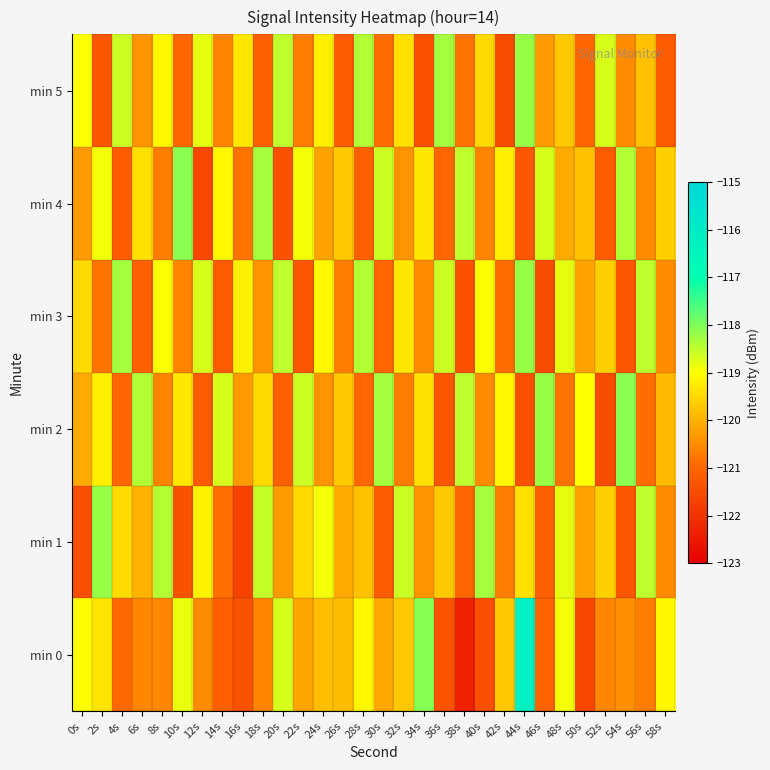

Reading left to right, extract all data points from this chart.

min 0: 0s=-119.0	2s=-119.4	4s=-120.9	6s=-120.6	8s=-120.6	10s=-118.8	12s=-120.5	14s=-121.1	16s=-121.3	18s=-120.6	20s=-118.7	22s=-120.2	24s=-119.8	26s=-119.9	28s=-119.1	30s=-120.1	32s=-119.7	34s=-118.1	36s=-121.3	38s=-122.3	40s=-121.4	42s=-119.7	44s=-116.2	46s=-121.0	48s=-118.9	50s=-121.6	52s=-120.6	54s=-120.5	56s=-120.7	58s=-119.1
min 1: 0s=-121.4	2s=-118.2	4s=-119.5	6s=-120.0	8s=-118.4	10s=-121.4	12s=-119.2	14s=-120.9	16s=-121.7	18s=-118.5	20s=-120.3	22s=-119.5	24s=-118.9	26s=-120.1	28s=-119.8	30s=-121.2	32s=-118.6	34s=-120.4	36s=-119.7	38s=-121.0	40s=-118.3	42s=-120.7	44s=-119.4	46s=-121.1	48s=-118.8	50s=-120.2	52s=-119.6	54s=-121.3	56s=-118.5	58s=-120.5
min 2: 0s=-120.1	2s=-119.2	4s=-121.0	6s=-118.4	8s=-120.6	10s=-119.3	12s=-121.2	14s=-118.7	16s=-120.3	18s=-119.5	20s=-121.1	22s=-118.6	24s=-120.4	26s=-119.7	28s=-121.0	30s=-118.3	32s=-120.7	34s=-119.4	36s=-121.3	38s=-118.5	40s=-120.5	42s=-119.1	44s=-121.4	46s=-118.2	48s=-120.8	50s=-119.0	52s=-121.5	54s=-118.1	56s=-120.9	58s=-119.9
min 3: 0s=-119.5	2s=-120.8	4s=-118.3	6s=-121.1	8s=-119.0	10s=-120.6	12s=-118.7	14s=-121.2	16s=-119.2	18s=-120.4	20s=-118.5	22s=-121.3	24s=-119.1	26s=-120.7	28s=-118.4	30s=-121.0	32s=-119.3	34s=-120.5	36s=-118.6	38s=-121.4	40s=-119.0	42s=-120.9	44s=-118.2	46s=-121.5	48s=-118.8	50s=-120.2	52s=-119.6	54s=-121.3	56s=-118.5	58s=-120.5
min 4: 0s=-120.3	2s=-118.9	4s=-121.2	6s=-119.4	8s=-120.7	10s=-118.1	12s=-121.6	14s=-119.1	16s=-120.8	18s=-118.3	20s=-121.4	22s=-118.9	24s=-120.2	26s=-119.7	28s=-121.1	30s=-118.6	32s=-120.4	34s=-119.3	36s=-121.0	38s=-118.5	40s=-120.6	42s=-119.2	44s=-121.3	46s=-118.7	48s=-120.1	50s=-119.8	52s=-121.2	54s=-118.4	56s=-120.5	58s=-119.6
min 5: 0s=-119.0	2s=-121.3	4s=-118.6	6s=-120.4	8s=-119.1	10s=-121.0	12s=-118.8	14s=-120.6	16s=-119.3	18s=-121.1	20s=-118.5	22s=-120.7	24s=-119.2	26s=-121.2	28s=-118.4	30s=-120.9	32s=-119.4	34s=-121.4	36s=-118.3	38s=-120.8	40s=-119.5	42s=-121.5	44s=-118.2	46s=-120.3	48s=-119.7	50s=-121.0	52s=-118.7	54s=-120.5	56s=-119.8	58s=-121.2